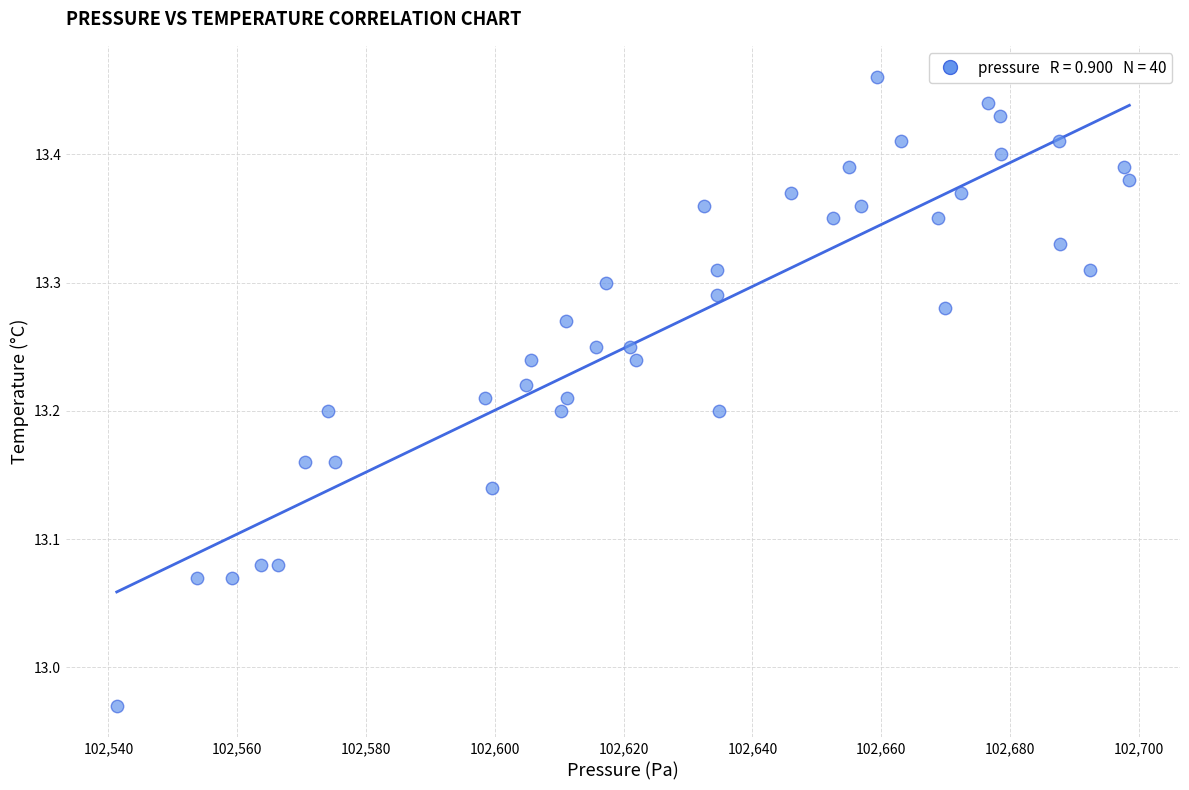

What is the range of X values (max minus min)?

157.2